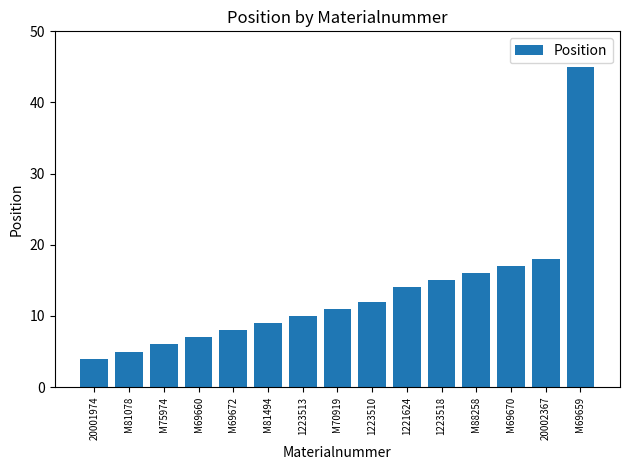

The value at M75974 is 6. True or false?

True